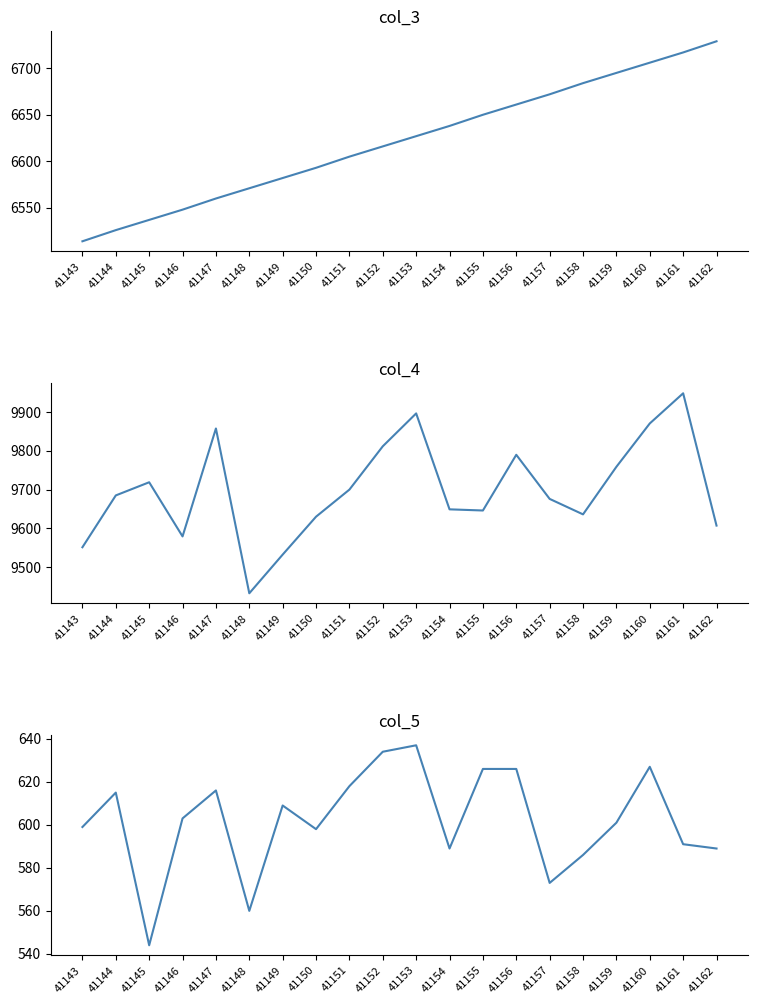

In col_4, how many points are lower than both neighbors (excluding endpoints)?

4